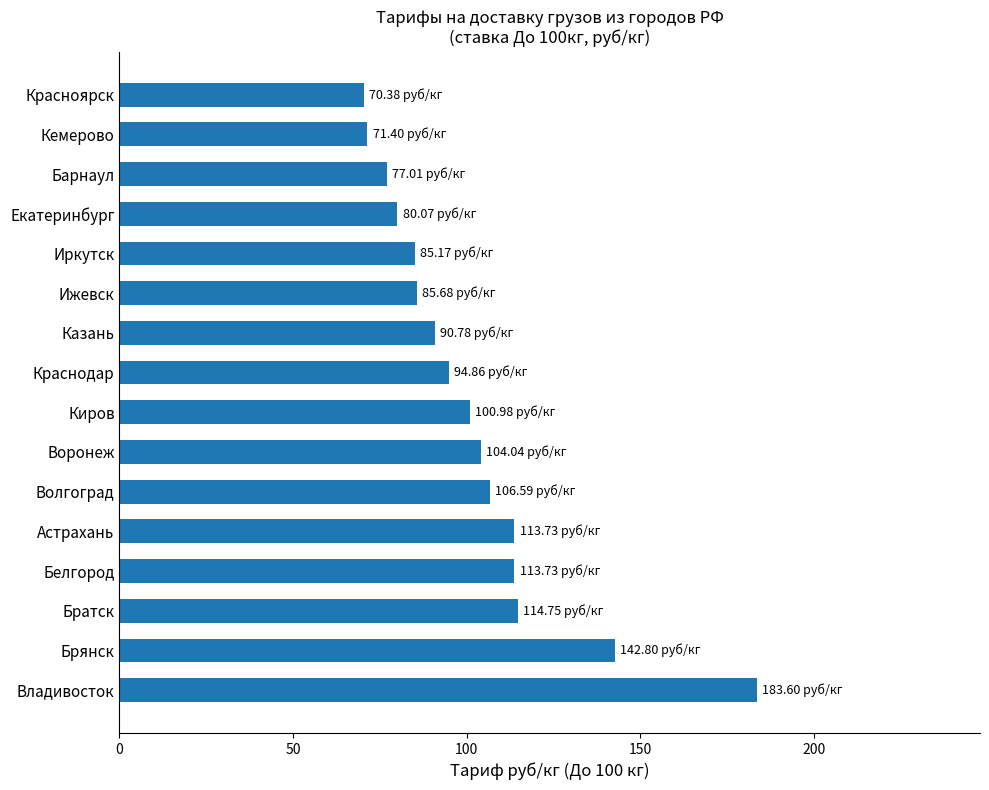

Approximately how many times larger is the value at Ижевск compared to Белгород?

0.8